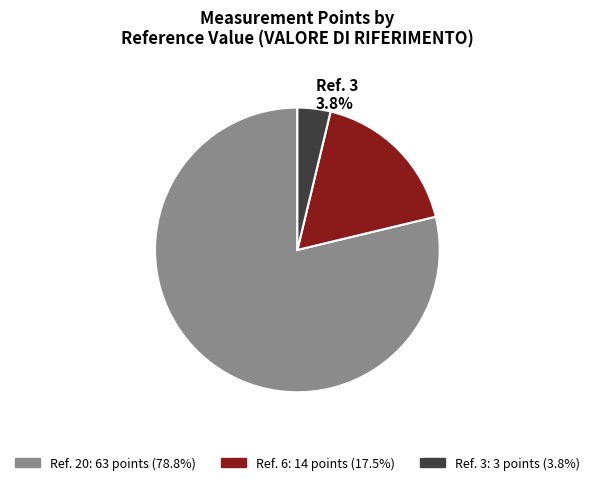

Is there any slice that represents more than half of the pie?

Yes